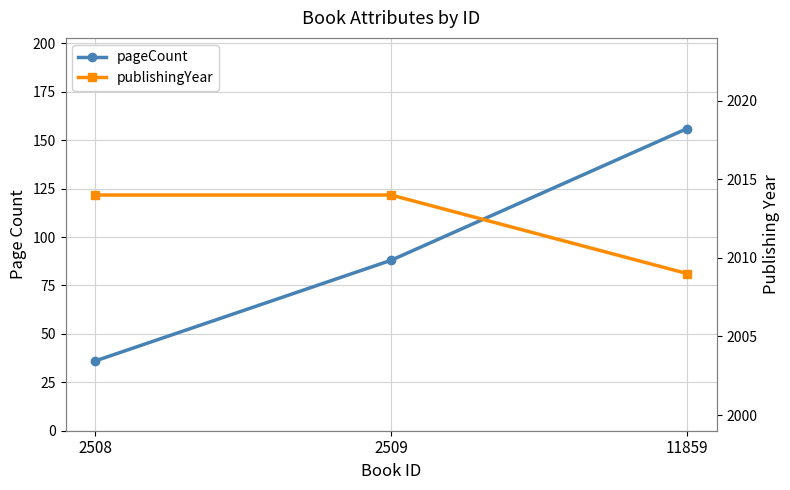

Which series has the largest range (max minus min)?

pageCount